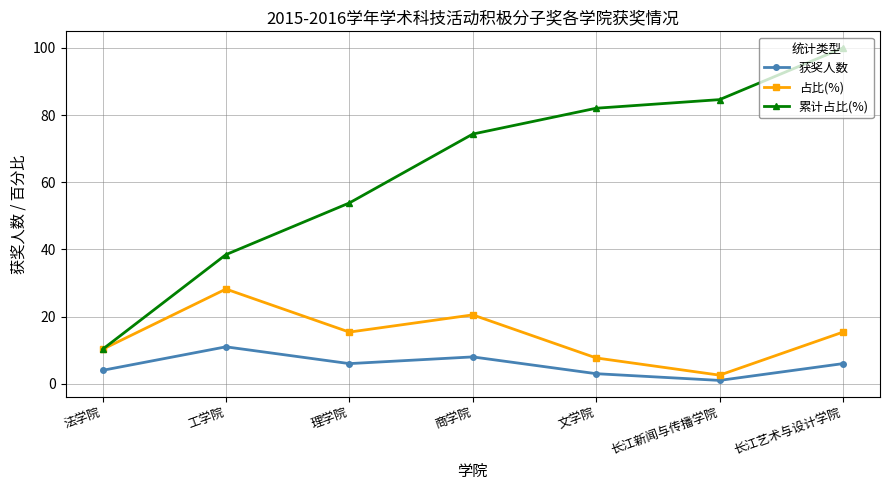

True or false: 占比(%) and 获奖人数 cross at least once.

False